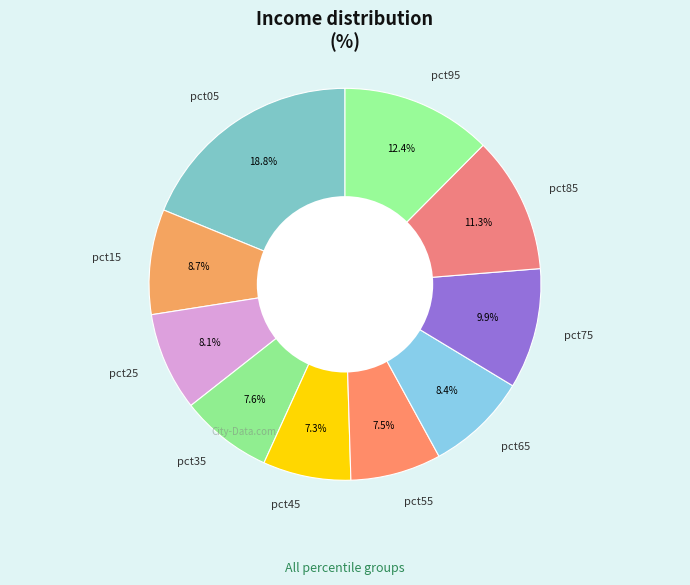

What portion of the pie excludes pct05?

81.2%